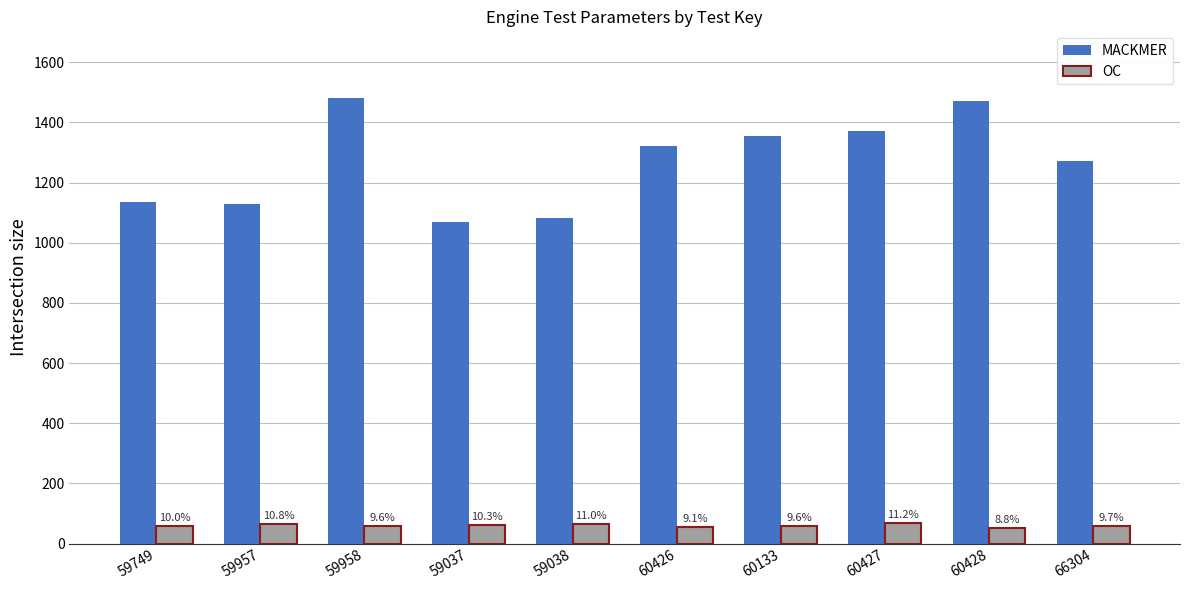

What are all the series names shown in the legend?

MACKMER, OC